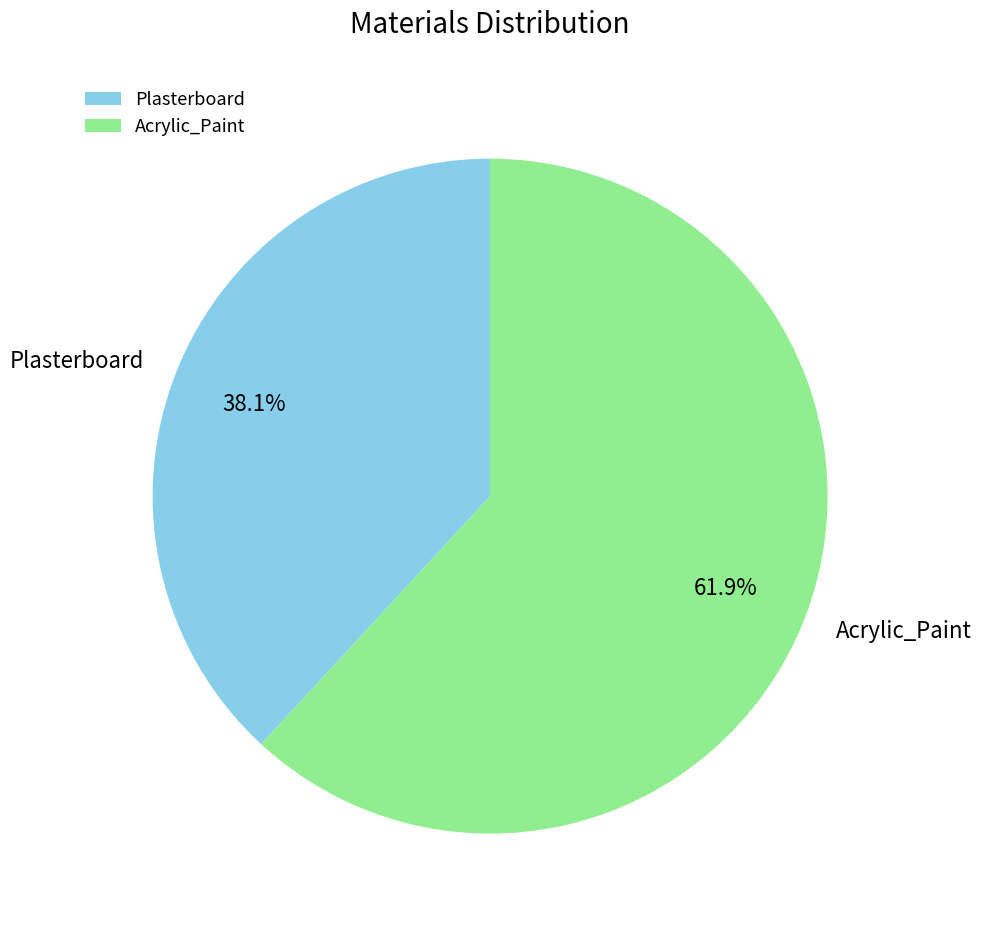

Which slice is the smallest?

Plasterboard